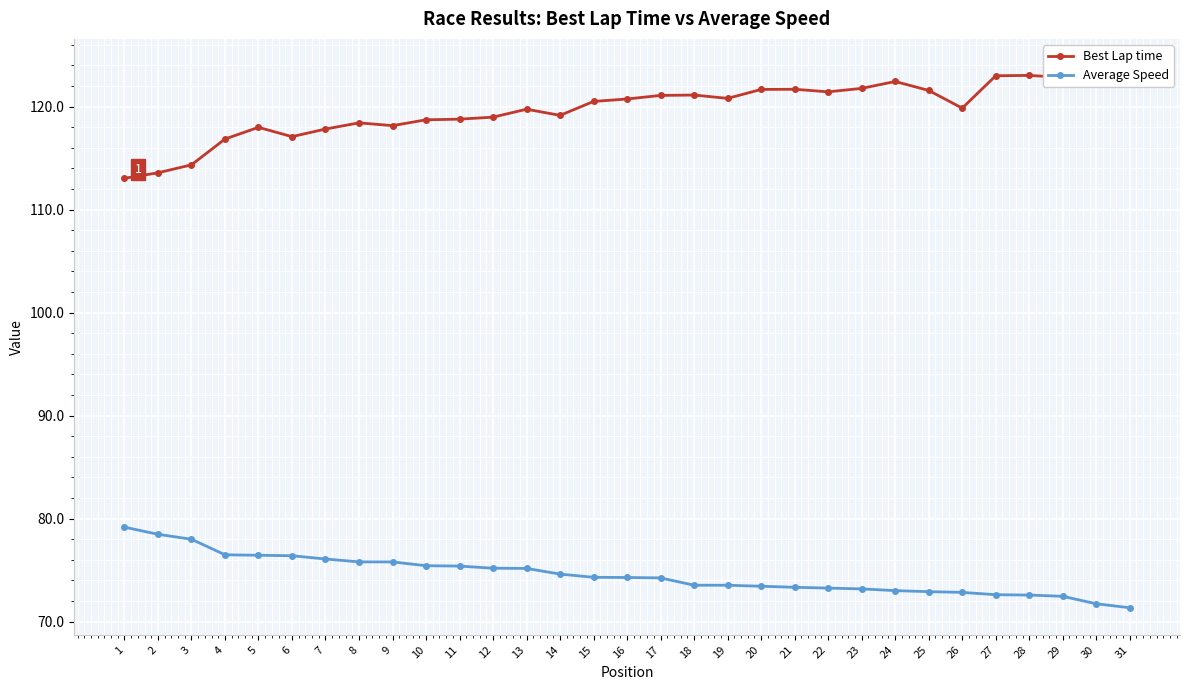

What are all the series names shown in the legend?

Best Lap time, Average Speed